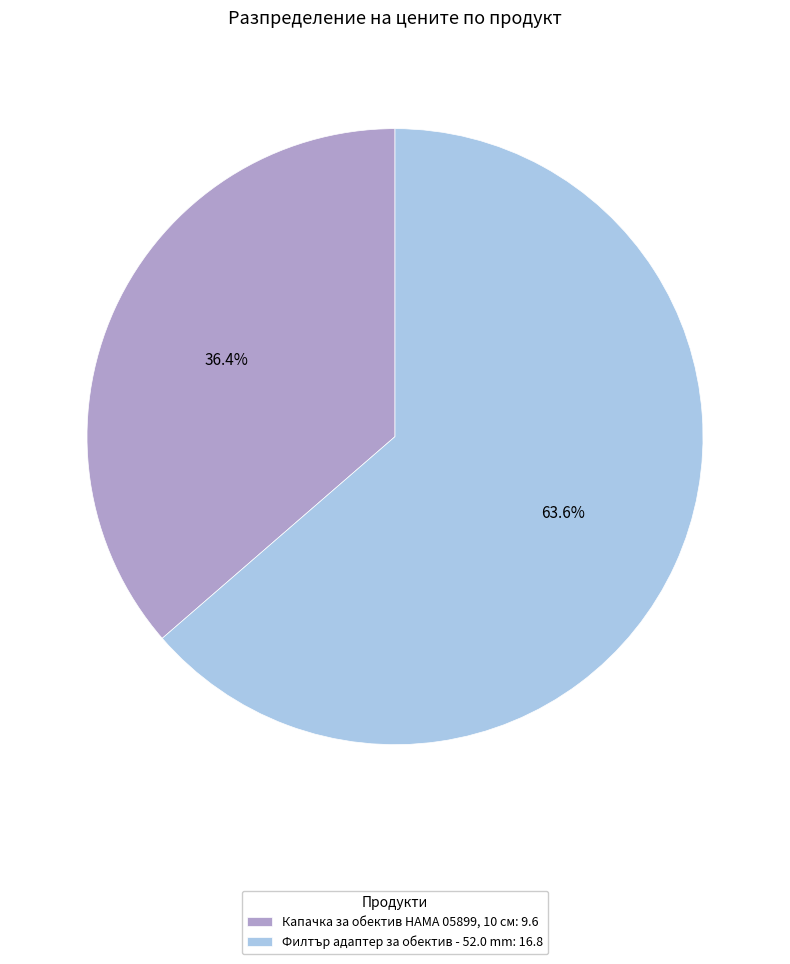

To the nearest percent, what portion does Филтър адаптер за обектив - 52.0 mm represent?

64%